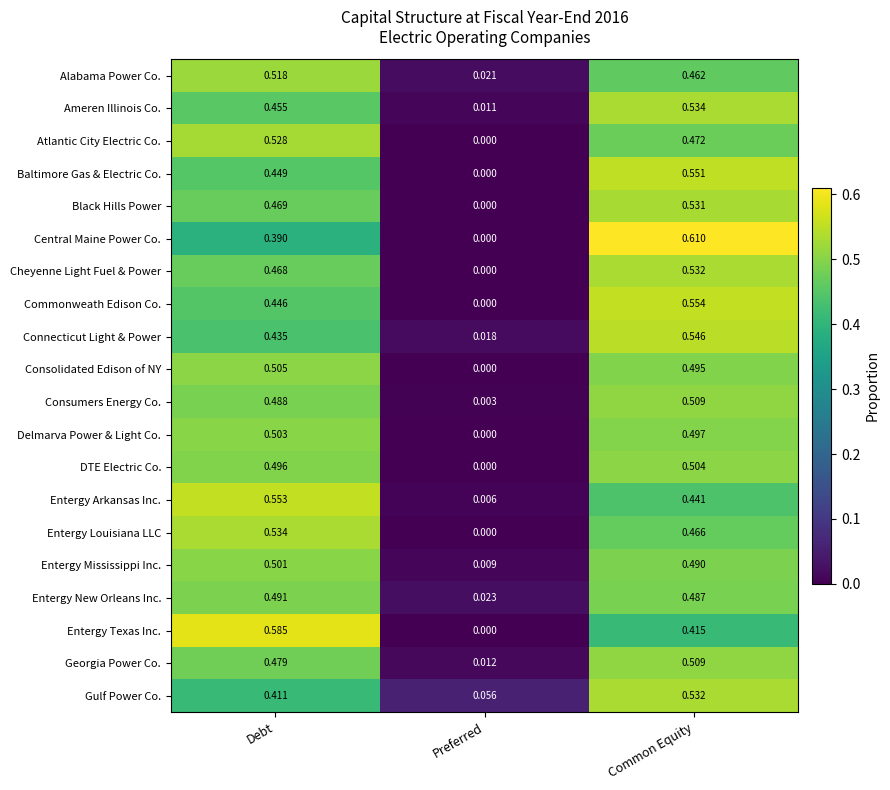

List the labels in order of Commonweath Edison Co. value, largest first.

Common Equity, Debt, Preferred